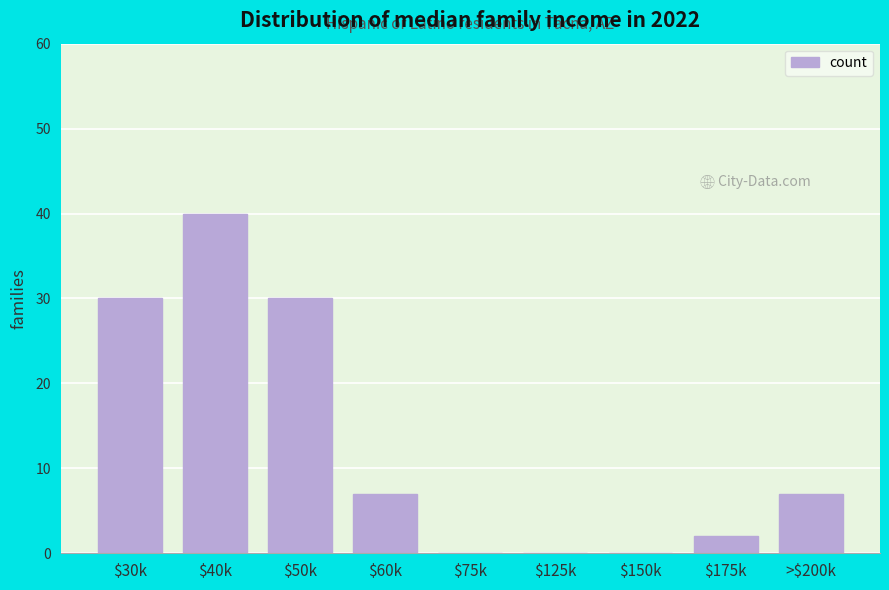

At which category does the chart reach its peak across all series?

$40k